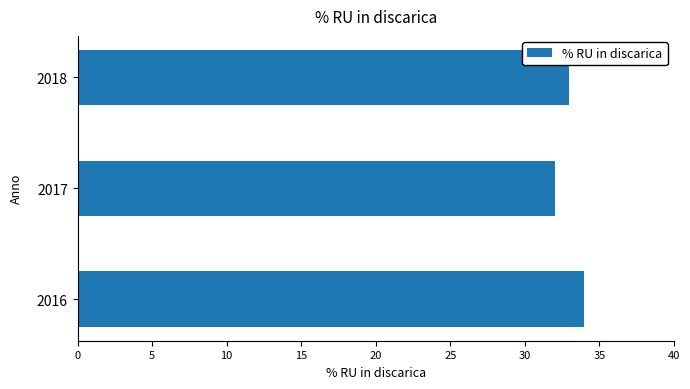

The value at 2017 is 32. True or false?

True